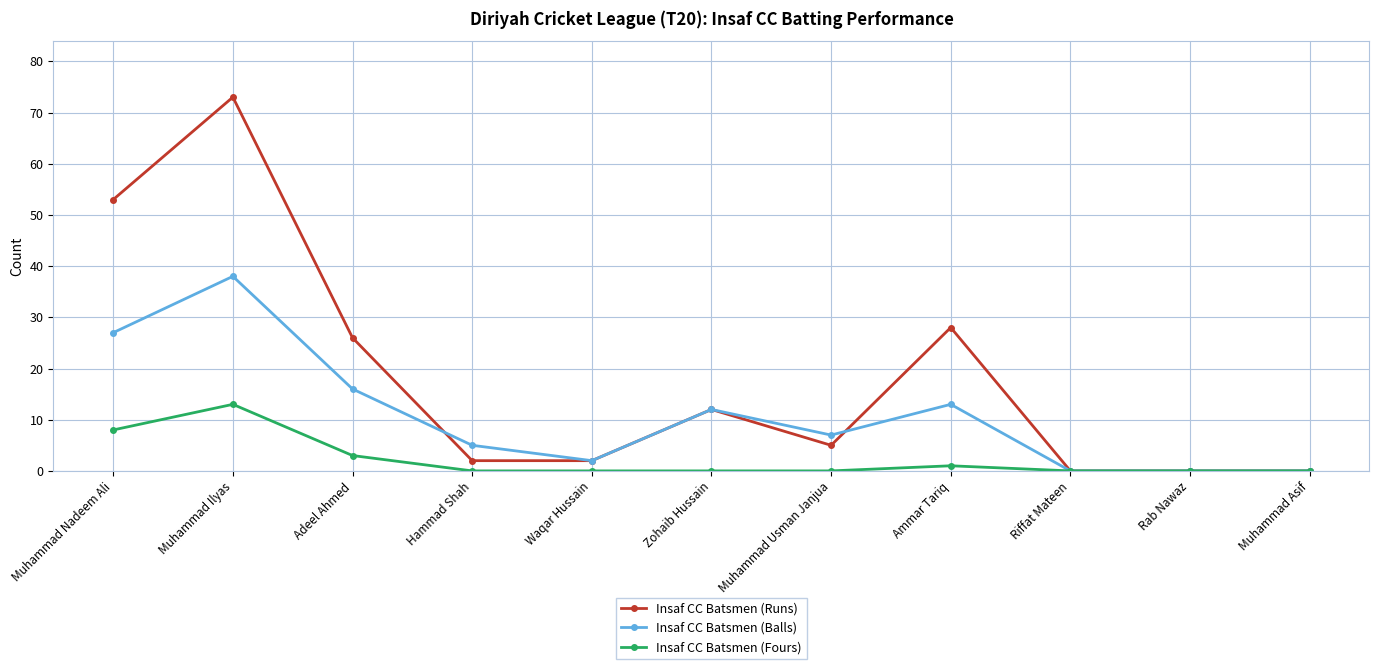

True or false: Insaf CC Batsmen (Runs) and Insaf CC Batsmen (Balls) cross at least once.

True